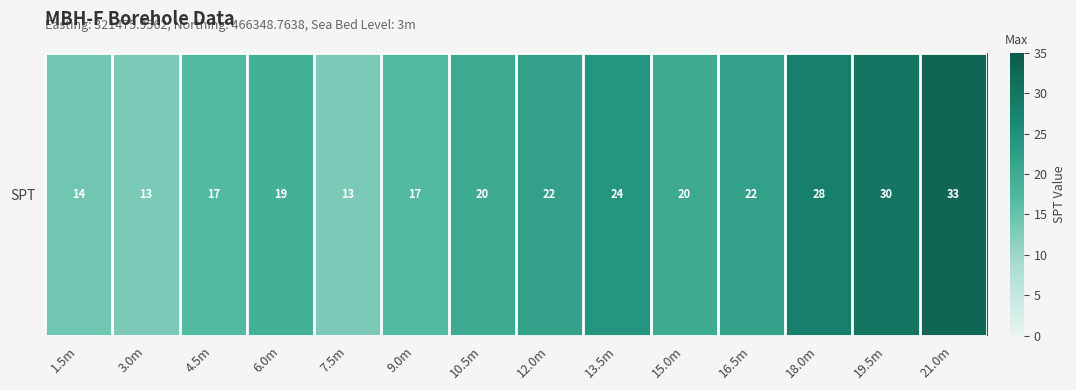

What is the difference between the maximum and minimum values?

20